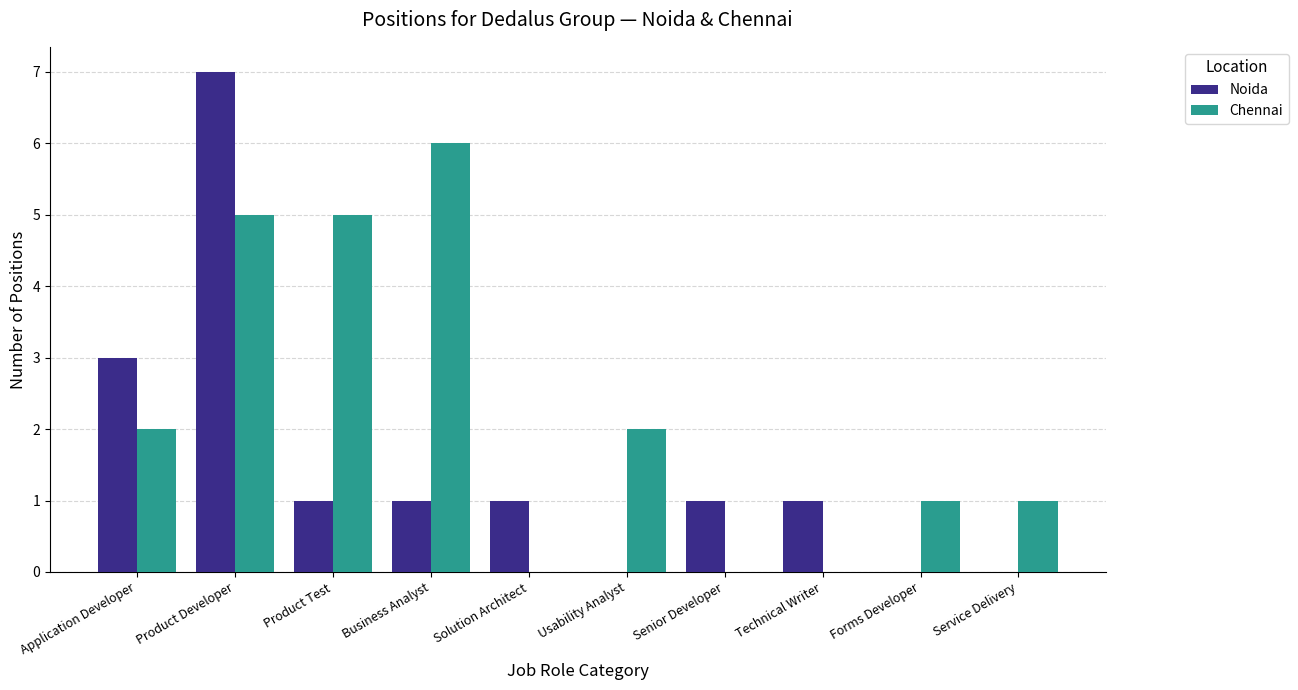

Count the number of categories in the chart.

10